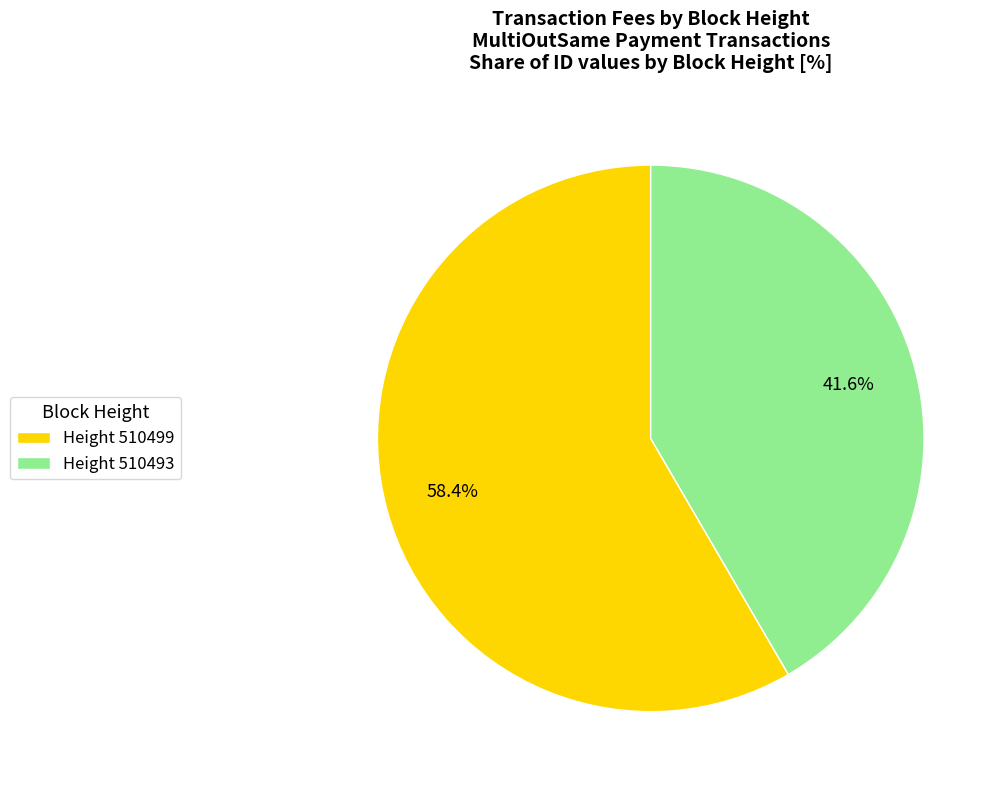

To the nearest percent, what is the difference between the largest and smallest slice percentages?

17%